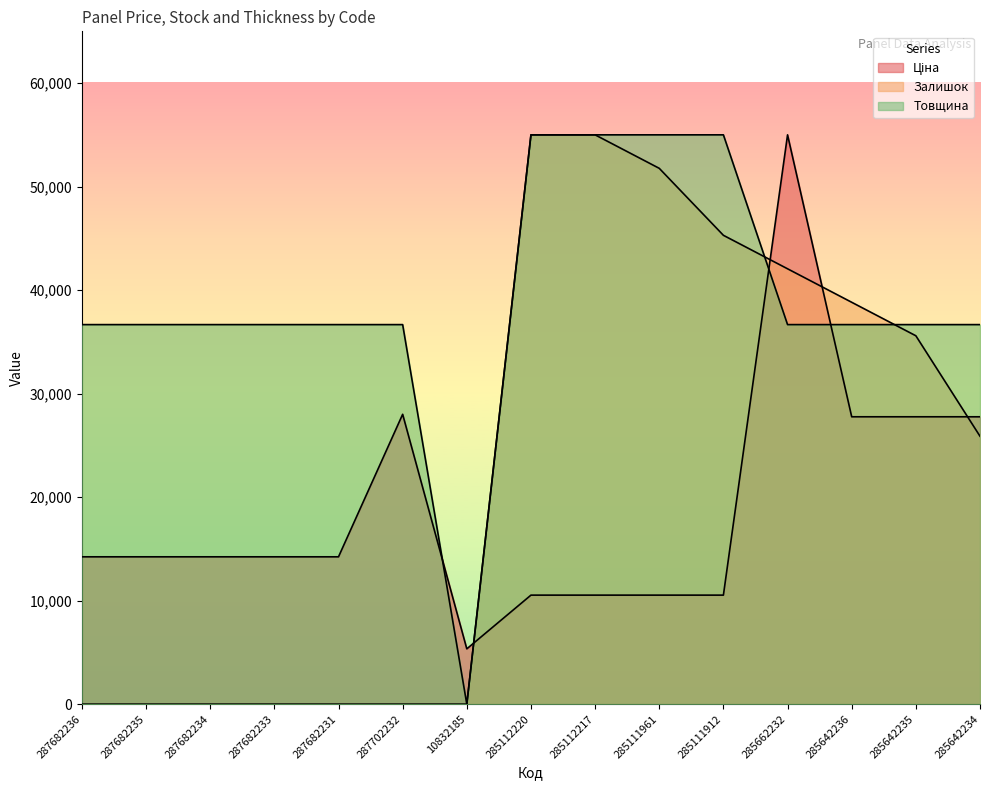

Reading left to right, transcribe all the data shown in this chart.

Ціна: 14233.3	14233.3	14233.3	14233.3	14233.3	28002.7	5341.1	10532.0	10532.0	10532.0	10532.0	55000.0	27761.9	27761.9	27761.9
Залишок: 0.0	0.0	0.0	0.0	0.0	0.0	0.0	55000.0	55000.0	51764.7	45294.1	42058.8	38823.5	35588.2	25882.4
Товщина: 36666.7	36666.7	36666.7	36666.7	36666.7	36666.7	0.0	55000.0	55000.0	55000.0	55000.0	36666.7	36666.7	36666.7	36666.7